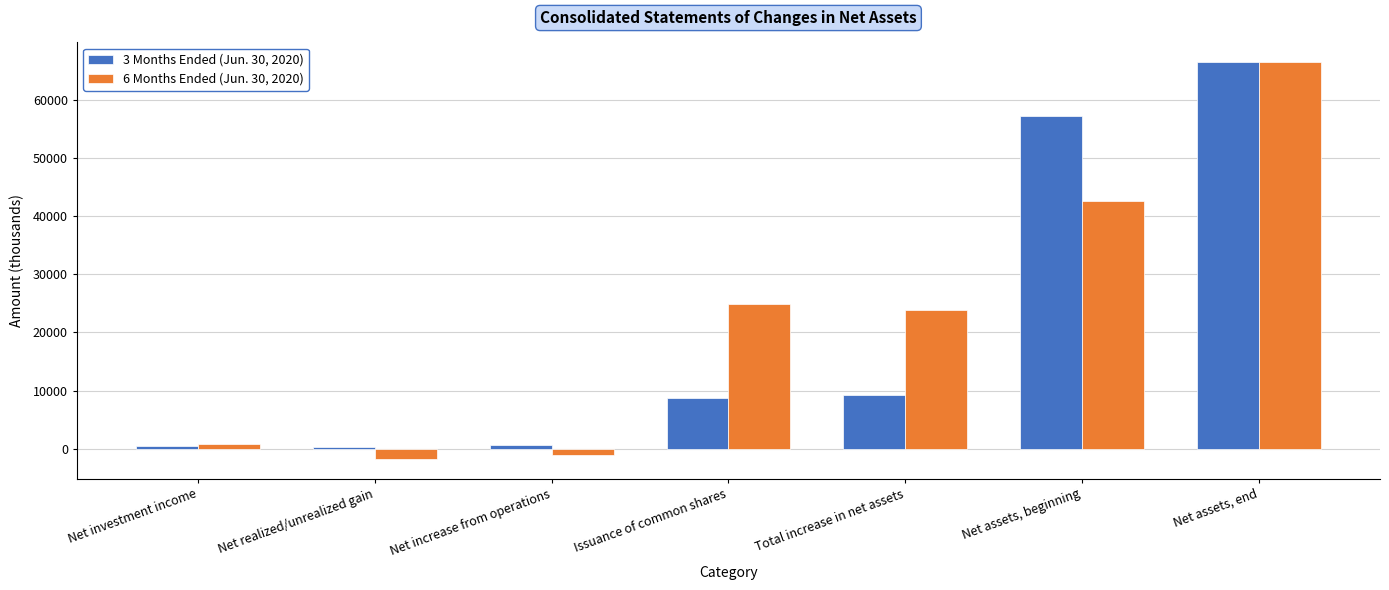

Are the bars horizontal?

No